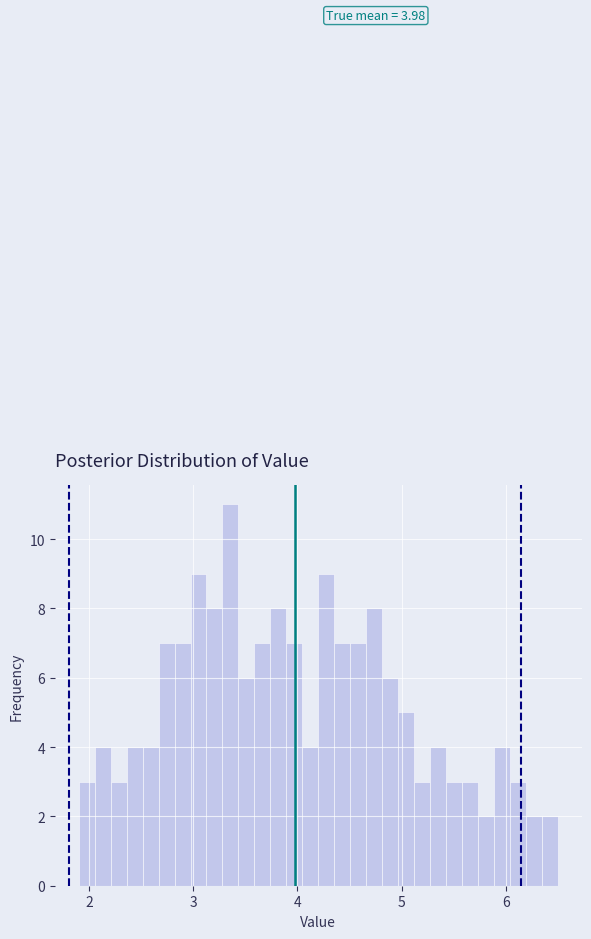

Around what value on the x-axis is the tallest bar? Give the approximate position of its centre, as read against the axis.

3.4